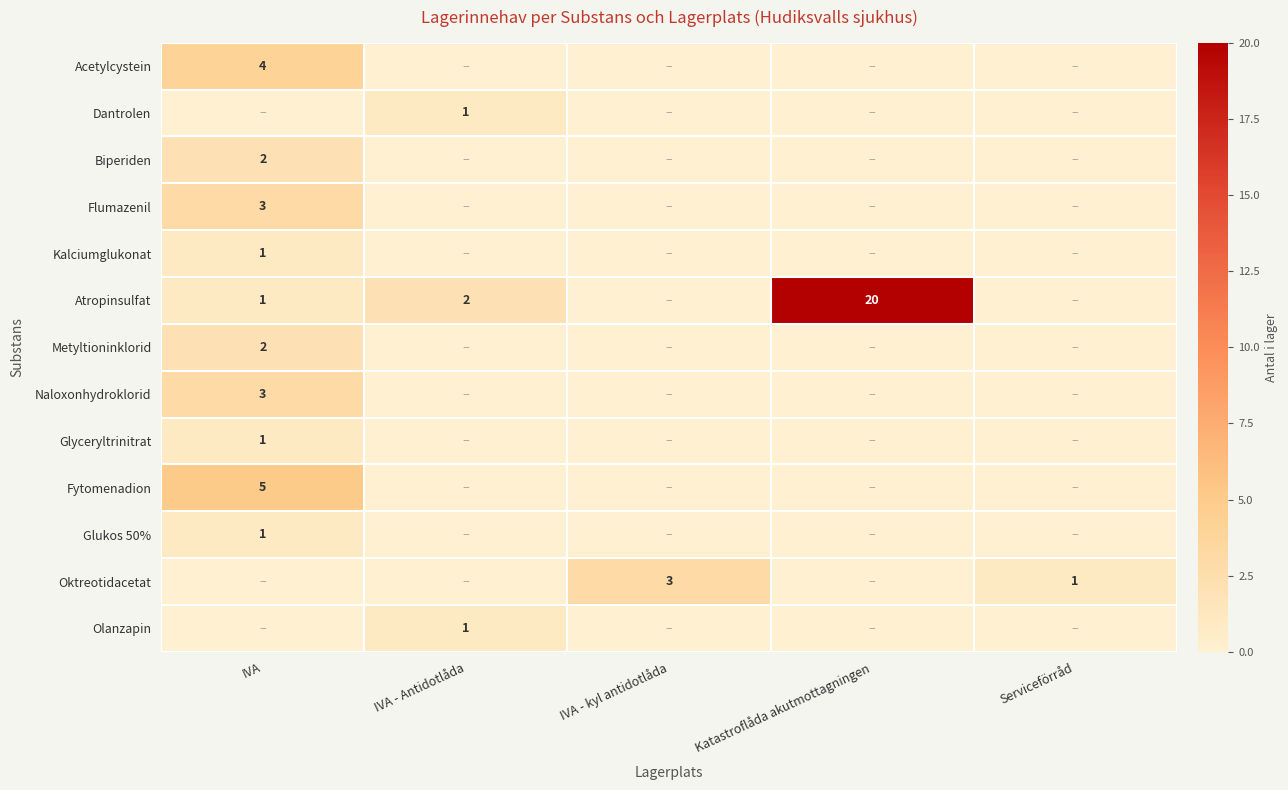

Is it true that Atropinsulfat equals 1 at IVA?

True